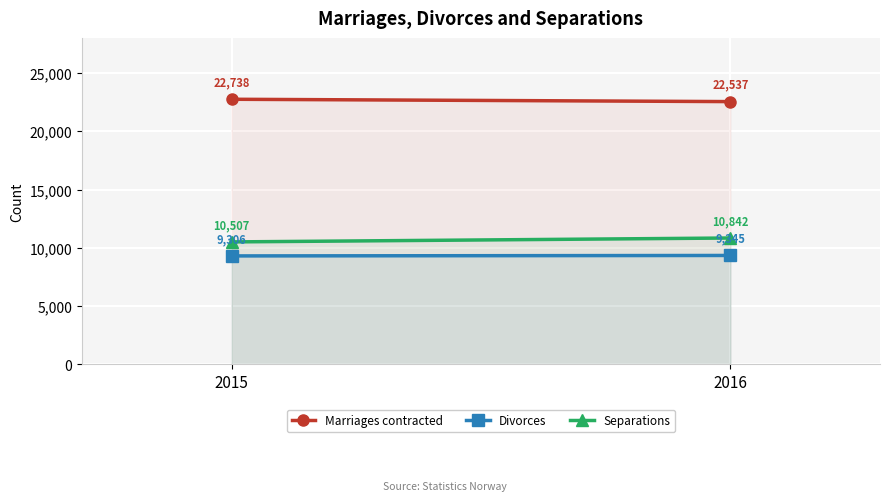

At how many categories does at least one series exceed 14114?

2